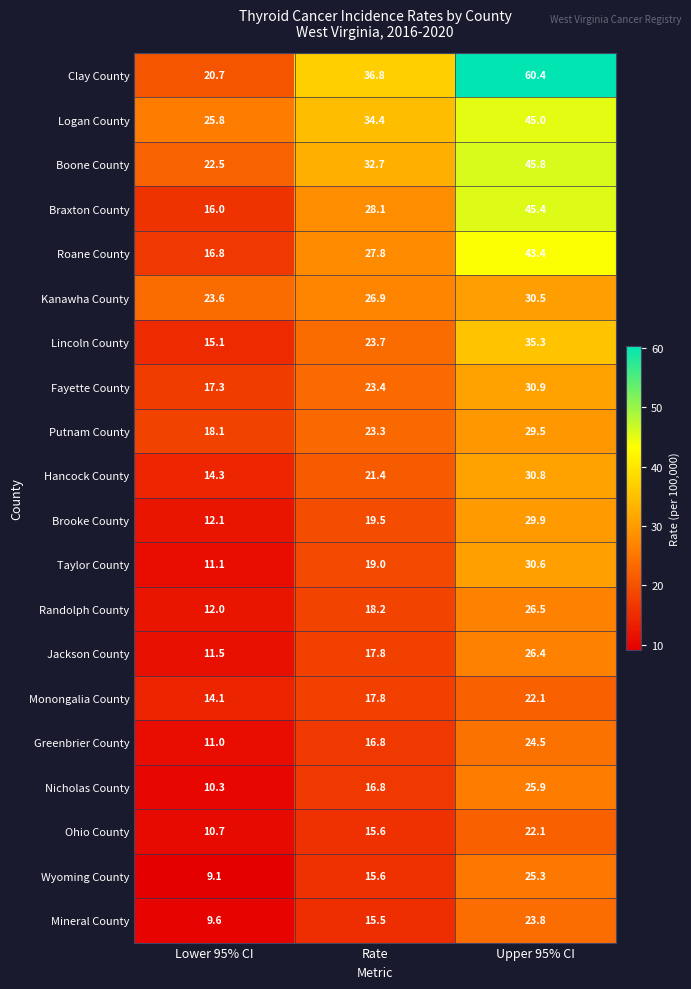

At how many categories does at least one series exceed 25?

3